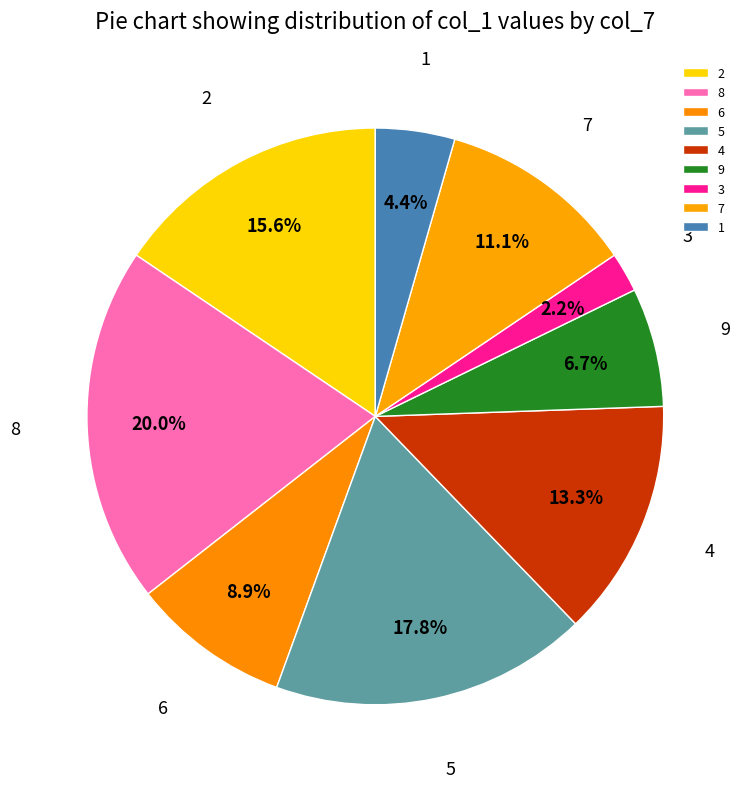

How much of the chart is everything except 9?

93.3%